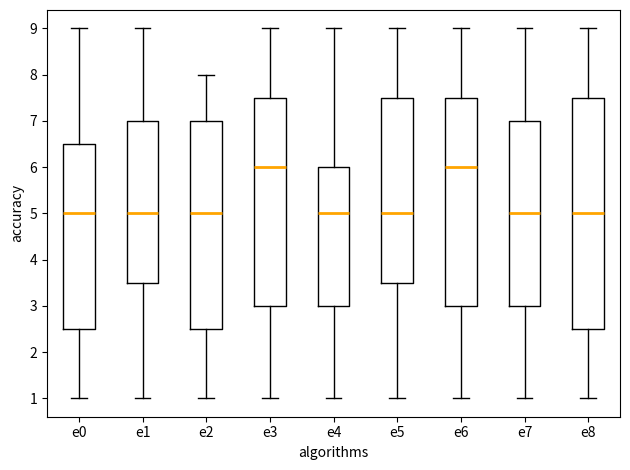

Where does the upper whisker of the box for e7 end on the y-axis? The values are not printed on the chart, so give them approximately, as read against the axis.

9.0